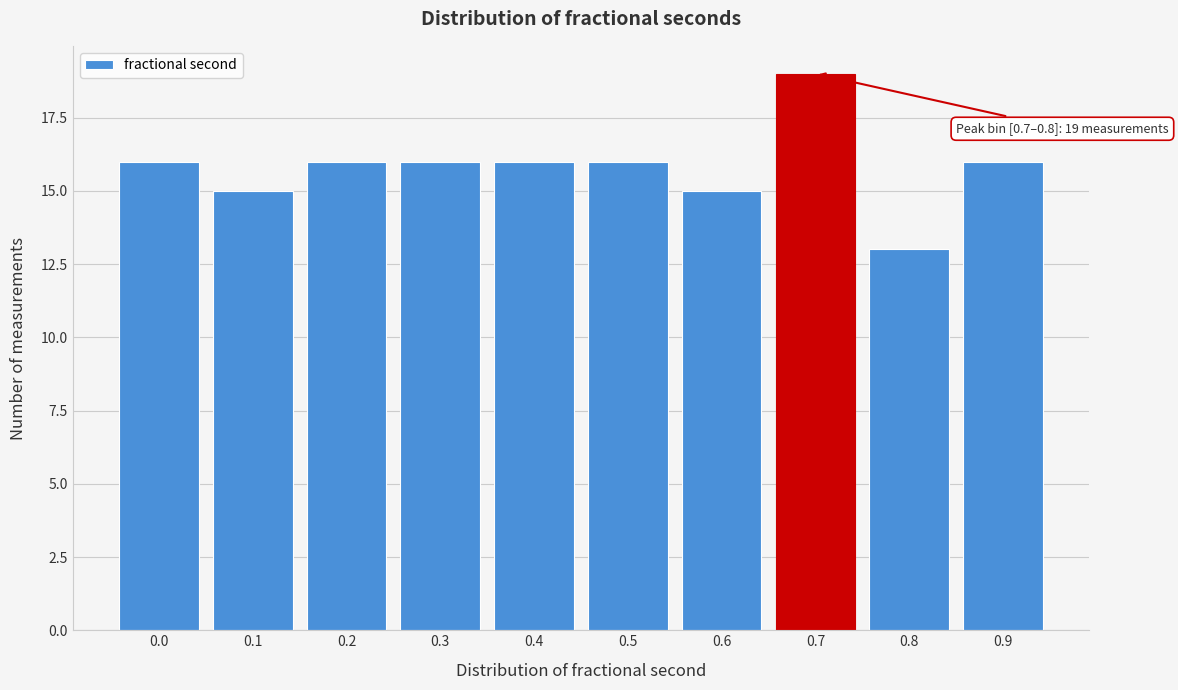

Reading left to right, what are all the values shown in this chart?

16	15	16	16	16	16	15	19	13	16